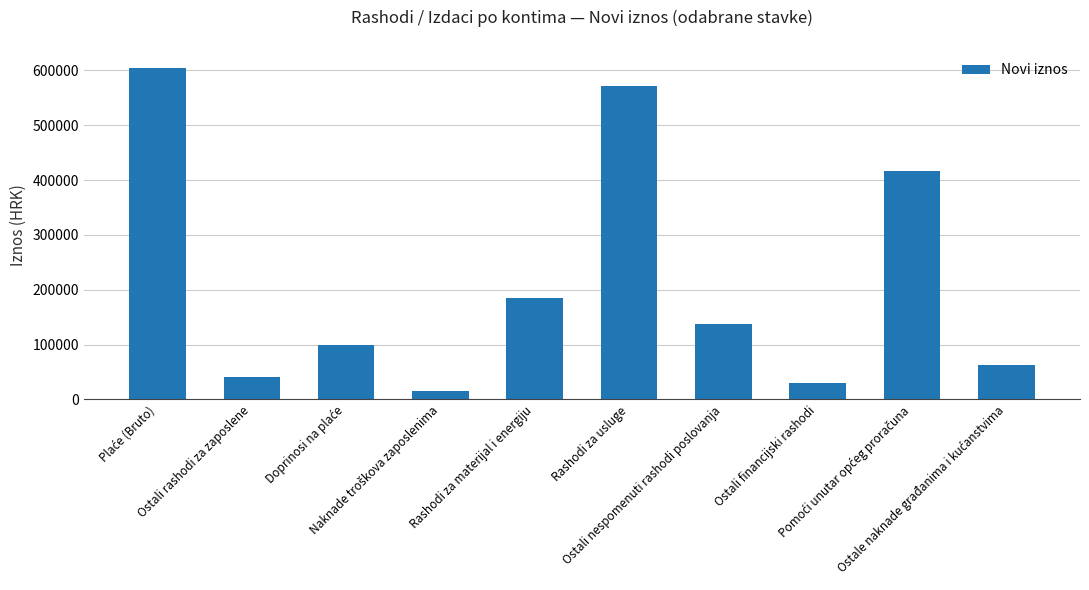

What is the average value?

216150